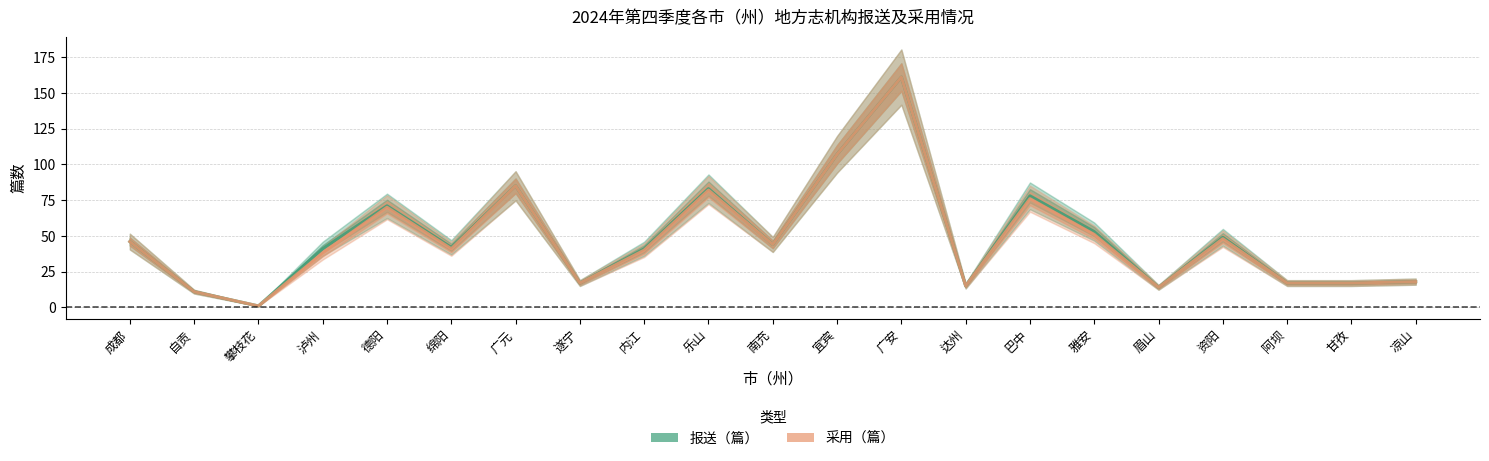

What is the label of the 4th point from the left?

泸州